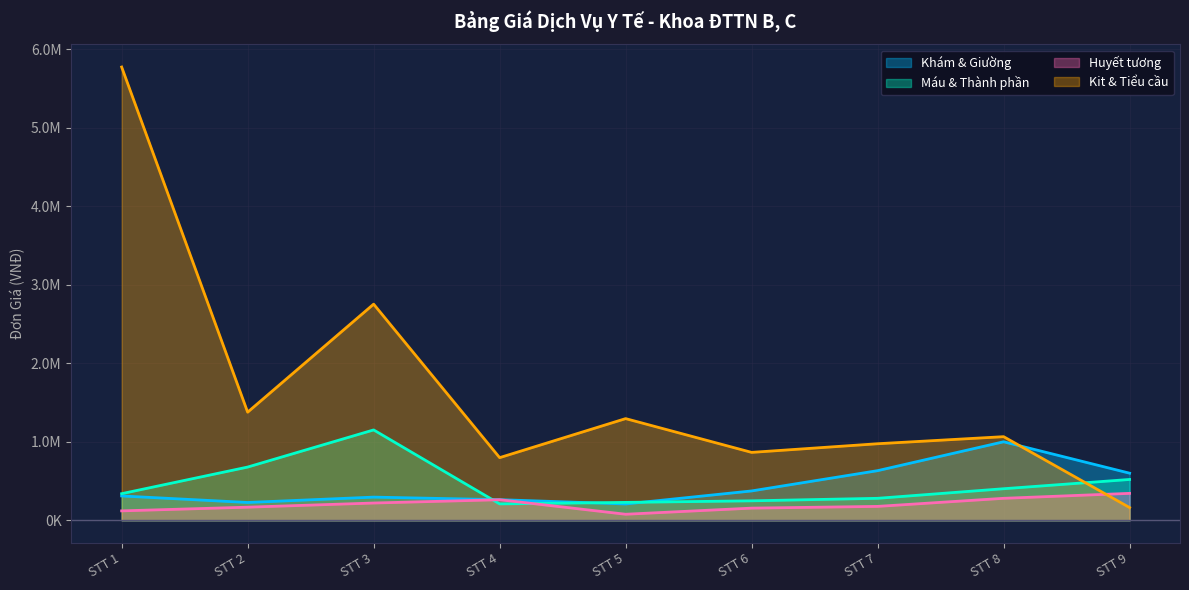

What is the minimum value shown in the chart?

77000